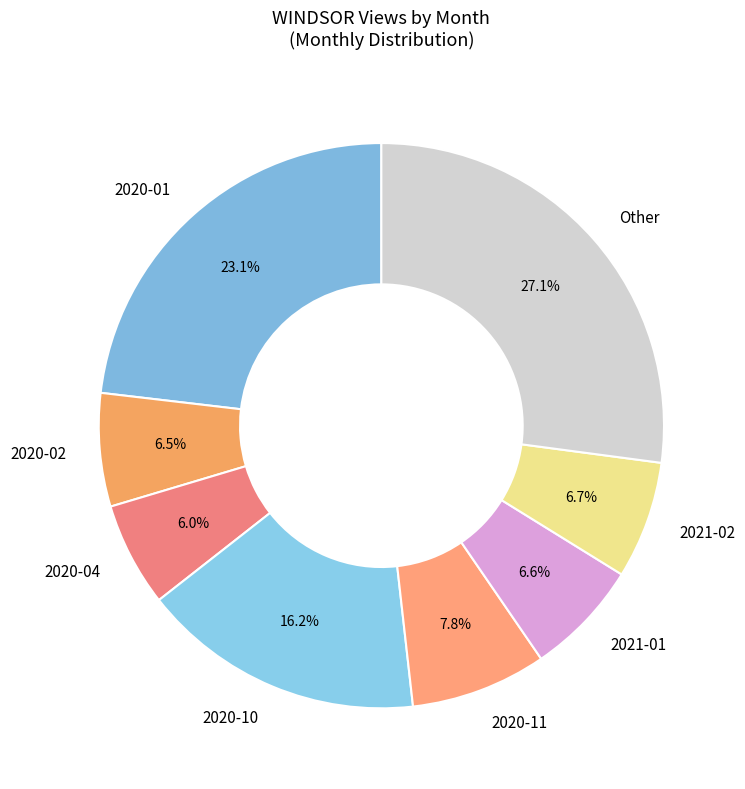

The 2020-01 slice represents 12% of the pie. True or false?

False